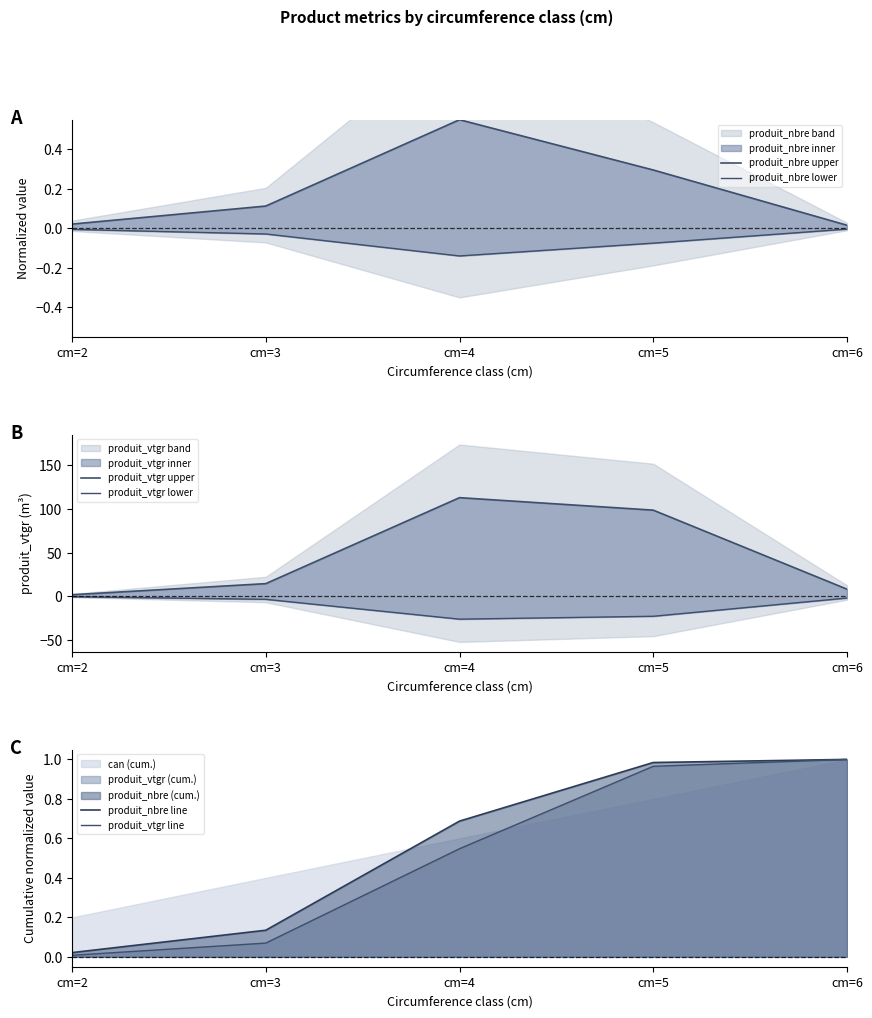

At which category does produit_nbre upper reach its first local peak?

cm=4